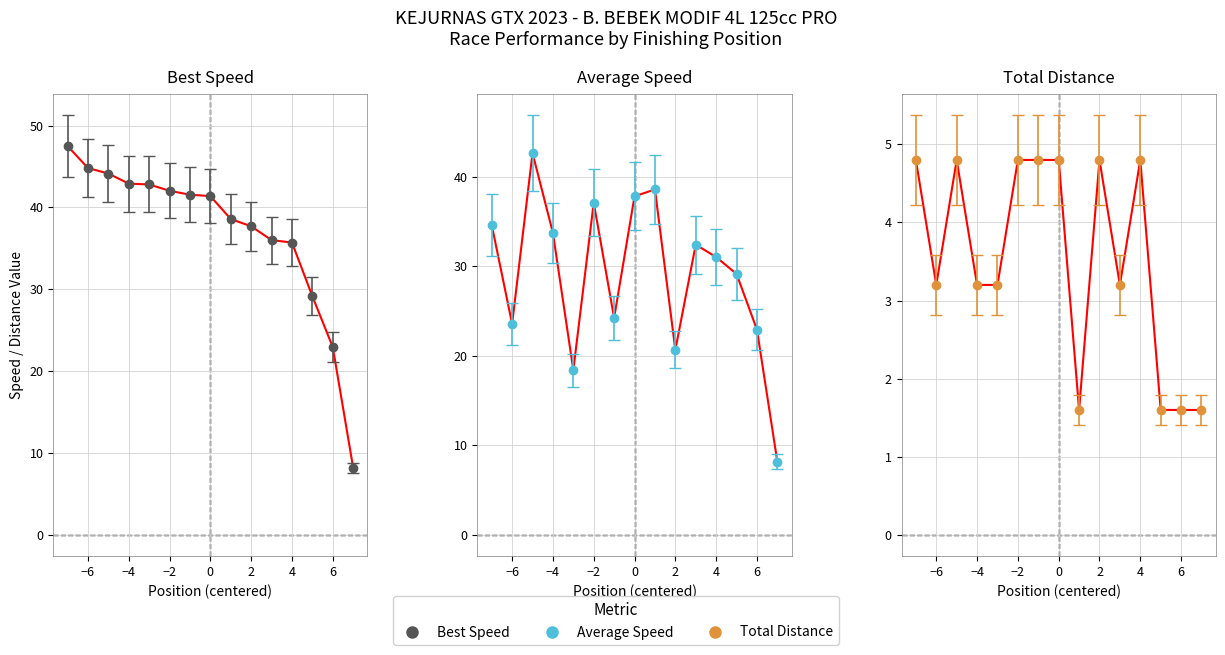

Does the chart have visible grid lines?

Yes